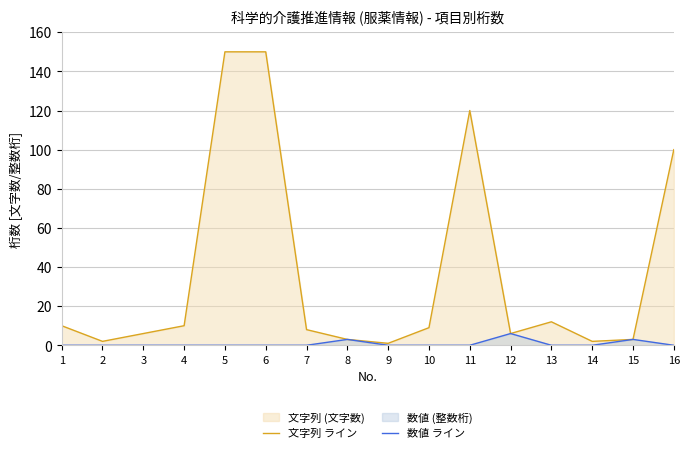

What is the value of the 文字列 ライン point at the 8th from the left?

3